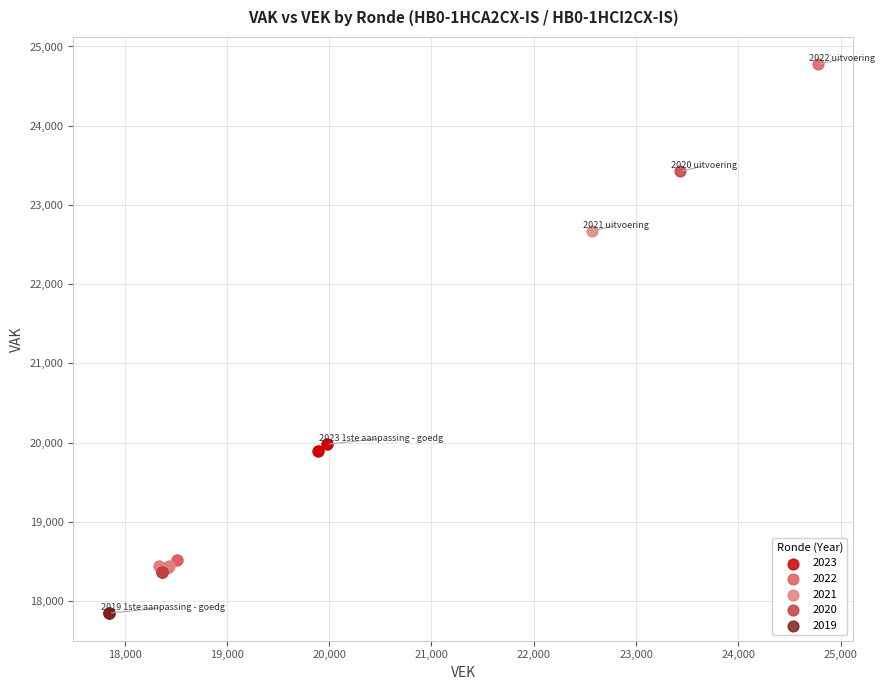

Which series contains the lowest Y value?

2019